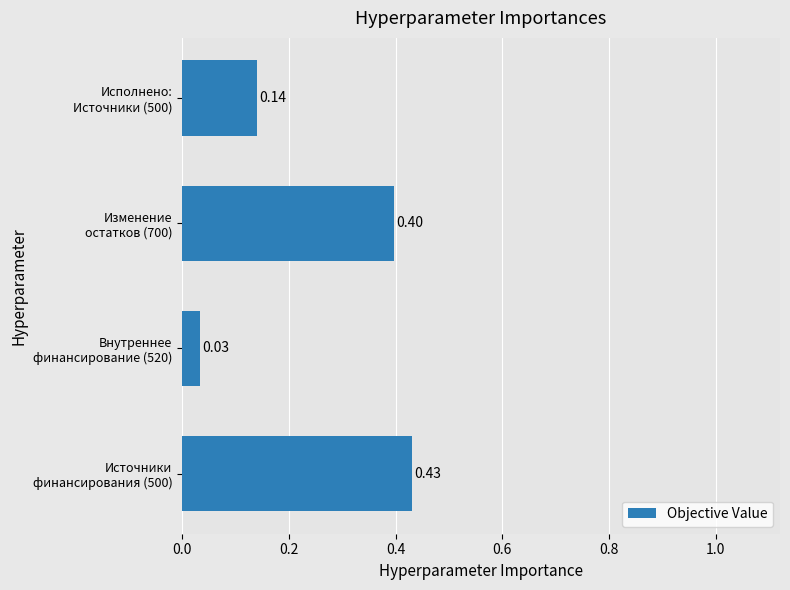

What is the sum of all values?

1.0